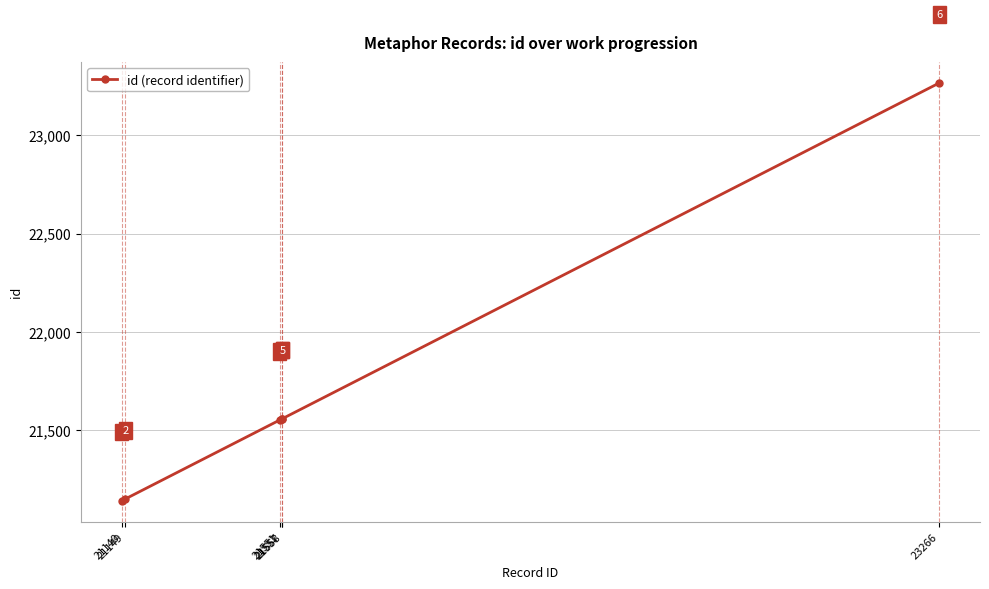

Does the chart have visible grid lines?

Yes